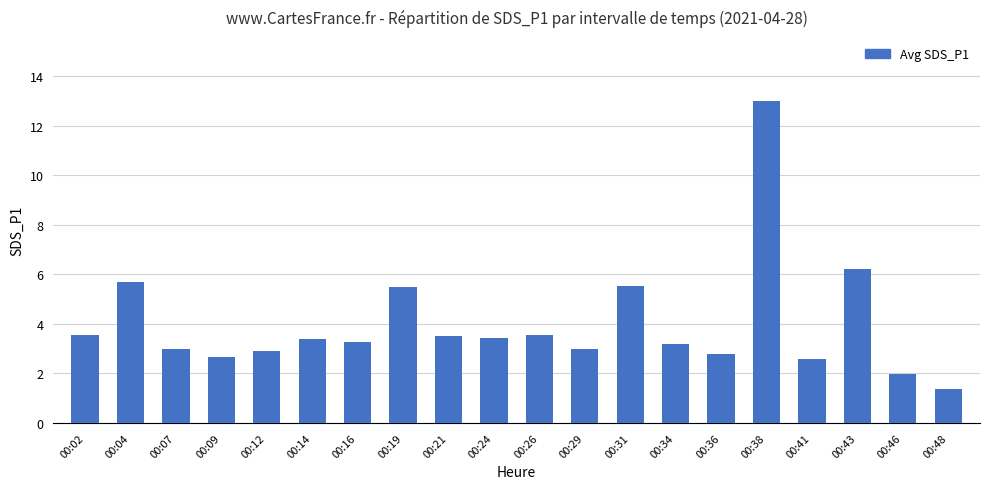

What is the value of the 17th bar from the left?

2.6